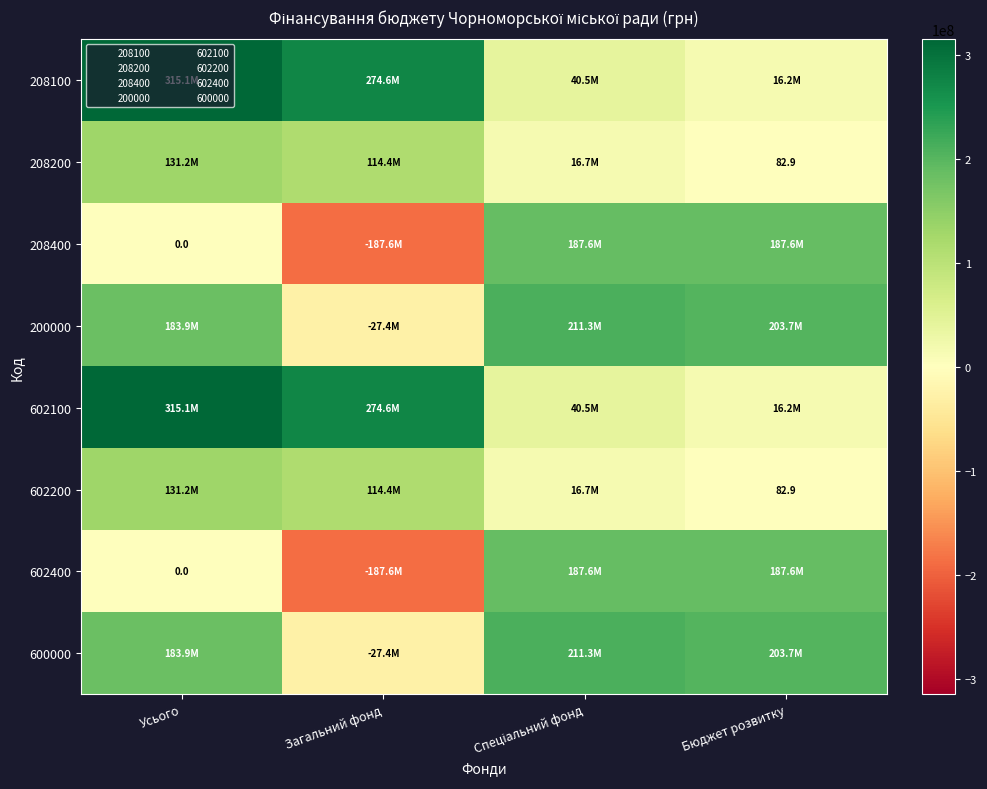

What is the total value across all series at Усього?

1260286816.3